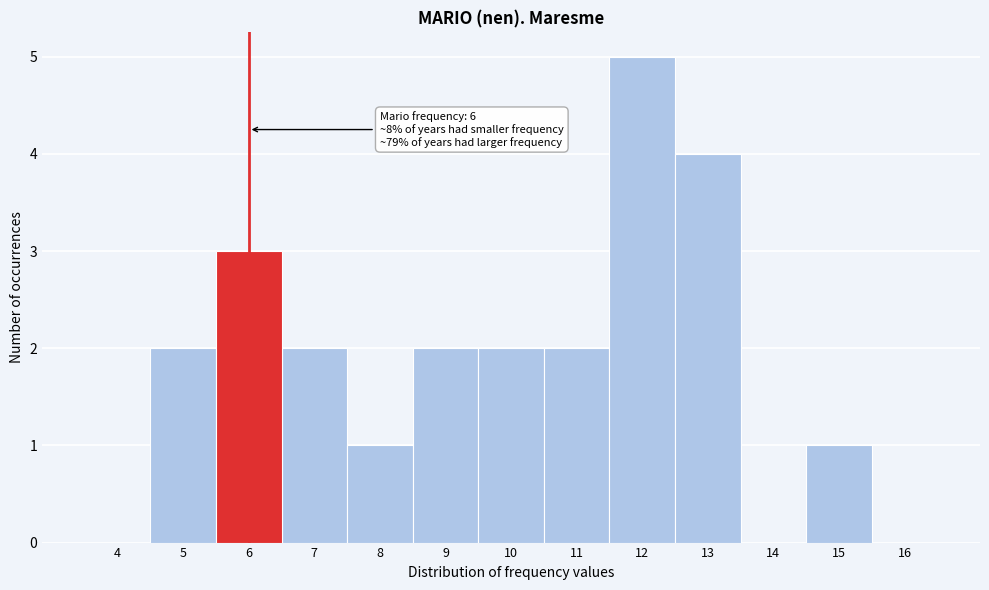

Reading left to right, what are all the values shown in this chart?

4=0	5=2	6=3	7=2	8=1	9=2	10=2	11=2	12=5	13=4	14=0	15=1	16=0